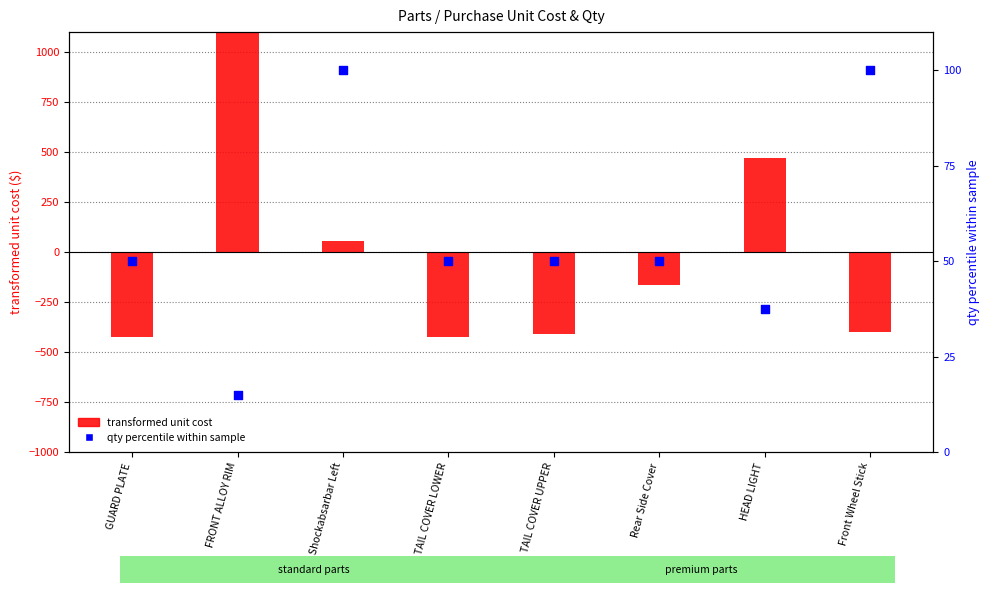

What are all the series names shown in the legend?

transformed unit cost, qty percentile within sample